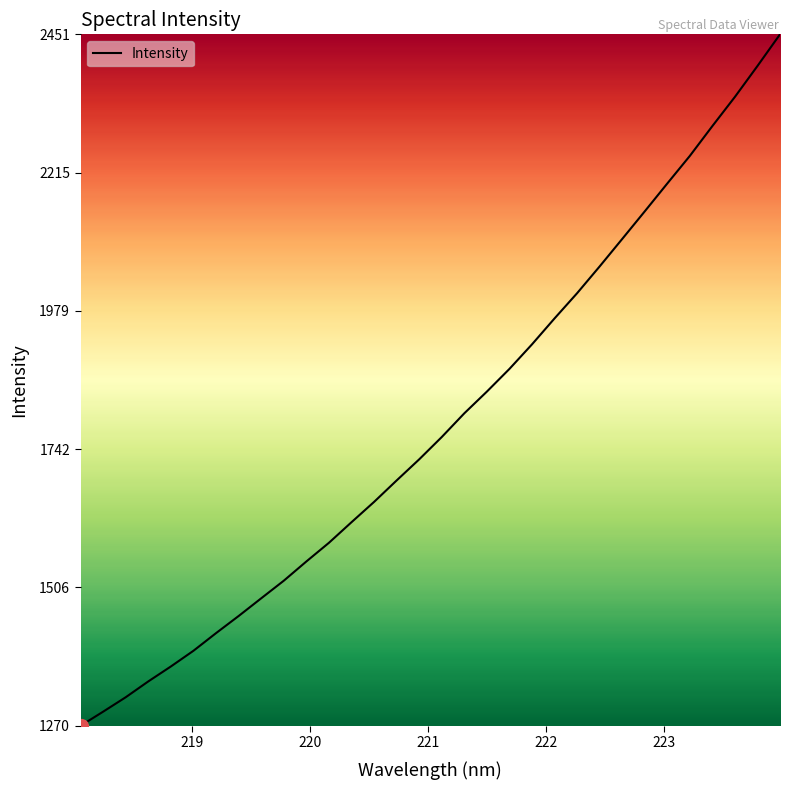

What is the difference between the maximum and minimum values?

1181.6